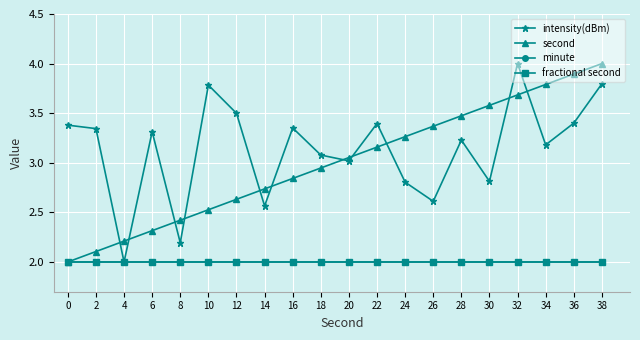

Reading right to left, transcribe all the data shown in this chart.

intensity(dBm): 3.8	3.4	3.2	4.0	2.8	3.2	2.6	2.8	3.4	3.0	3.1	3.4	2.6	3.5	3.8	2.2	3.3	2.0	3.3	3.4
second: 4.0	3.9	3.8	3.7	3.6	3.5	3.4	3.3	3.2	3.1	2.9	2.8	2.7	2.6	2.5	2.4	2.3	2.2	2.1	2.0
minute: 2.0	2.0	2.0	2.0	2.0	2.0	2.0	2.0	2.0	2.0	2.0	2.0	2.0	2.0	2.0	2.0	2.0	2.0	2.0	2.0
fractional second: 2.0	2.0	2.0	2.0	2.0	2.0	2.0	2.0	2.0	2.0	2.0	2.0	2.0	2.0	2.0	2.0	2.0	2.0	2.0	2.0